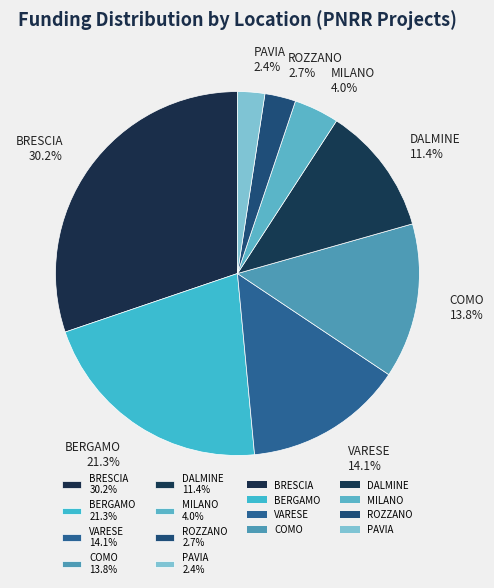

Approximately how many times larger is the value at COMO 13.8% compared to DALMINE 11.4%?

1.2